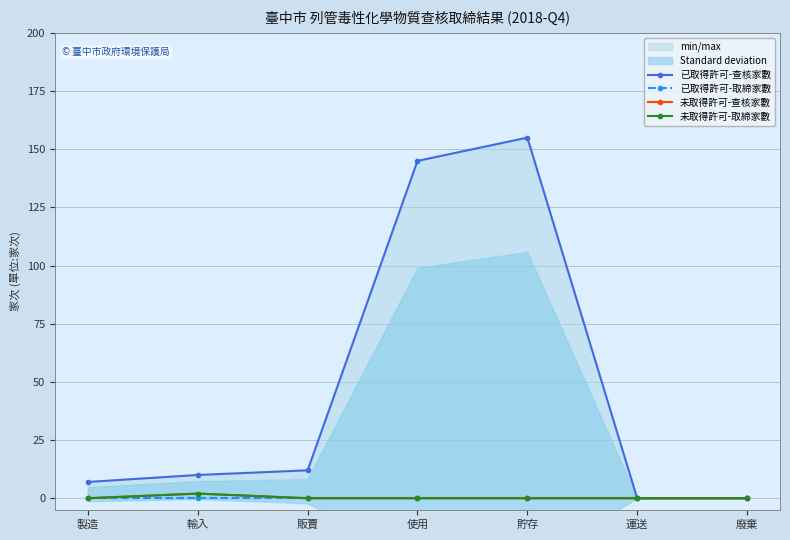

List the labels in order of 已取得許可-查核家數 value, smallest first.

運送, 廢棄, 製造, 輸入, 販賣, 使用, 貯存